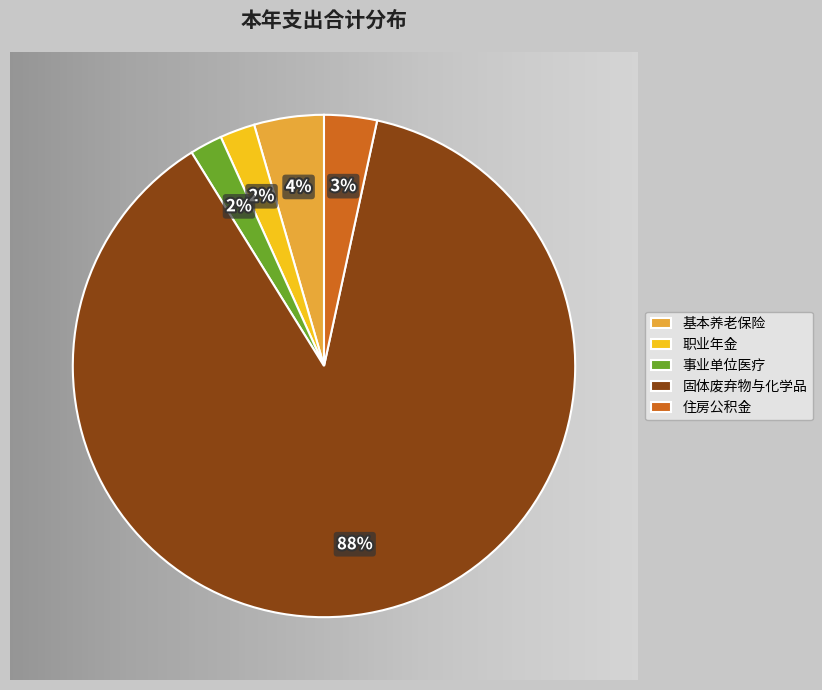

True or false: 机关事业单位基本养老保险缴费支出 accounts for 4% of the total.

True